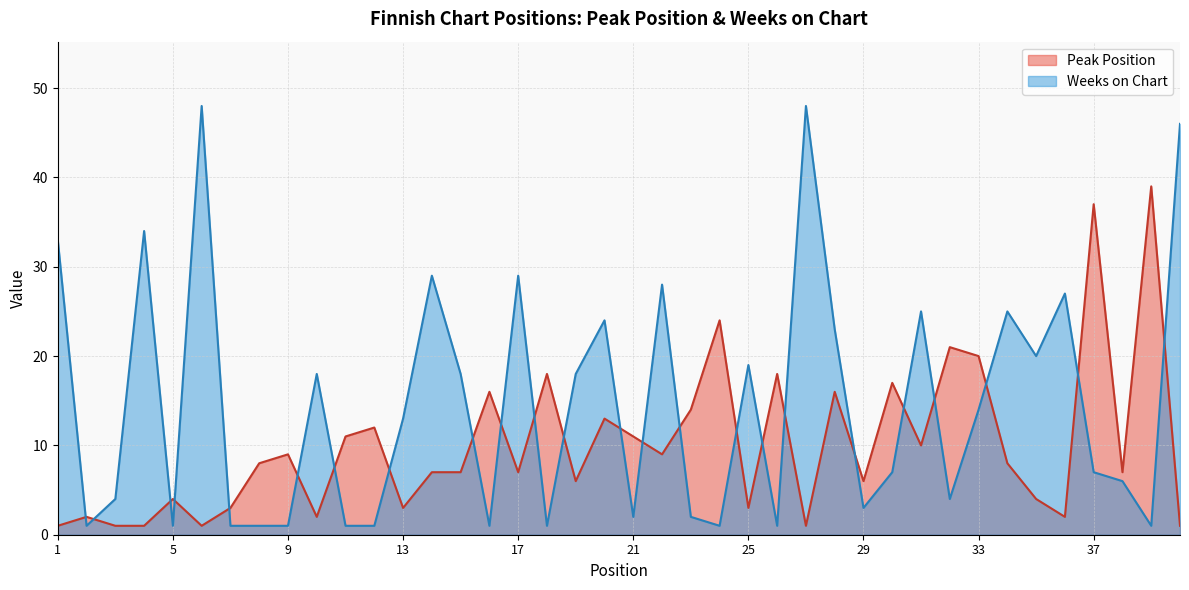

What is the total value across all series at 34?

33